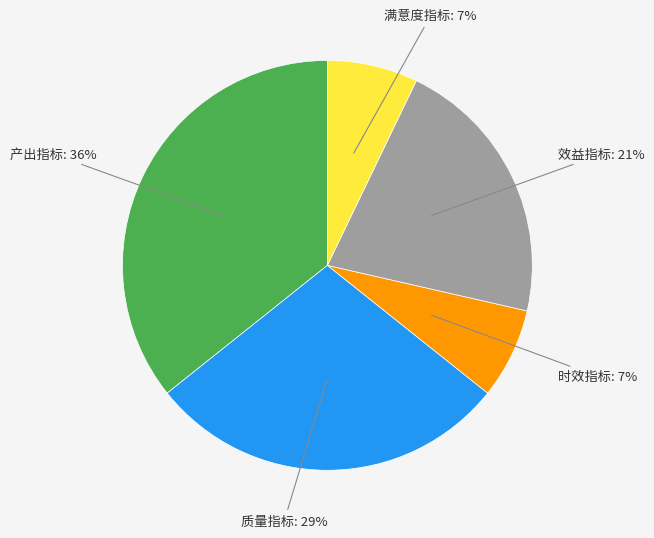

To the nearest percent, what is the average slice percentage?

20%